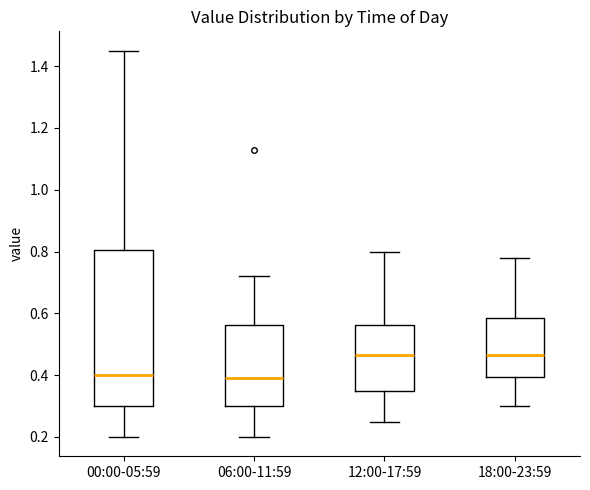

Which box is the tallest, from its lower edge to its upper edge?

00:00-05:59